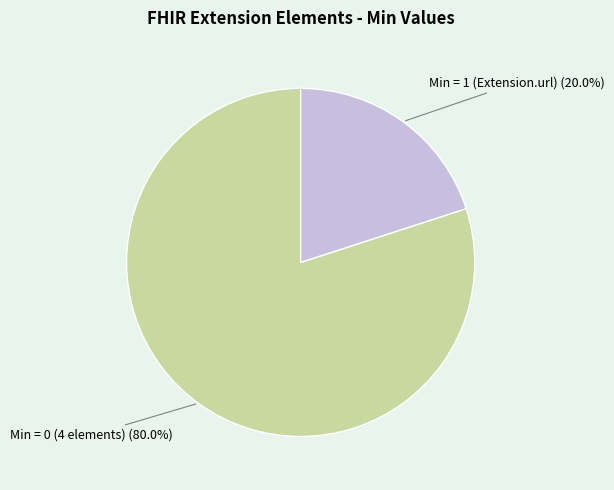

Is there a majority slice in this chart?

Yes